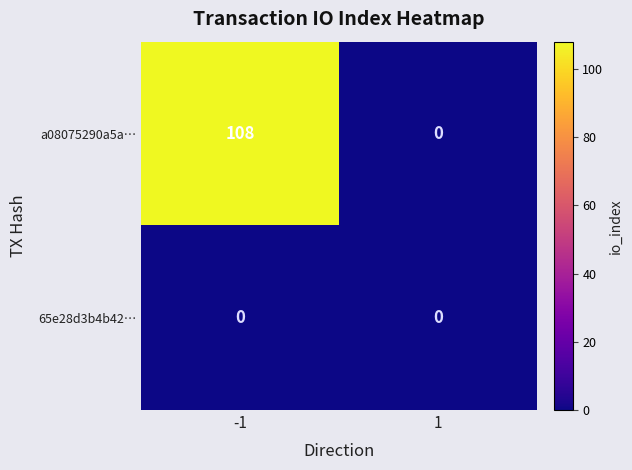

Reading left to right, what are all the values shown in this chart?

a08075290a5a…: -1=108	1=0
65e28d3b4b42…: -1=0	1=0